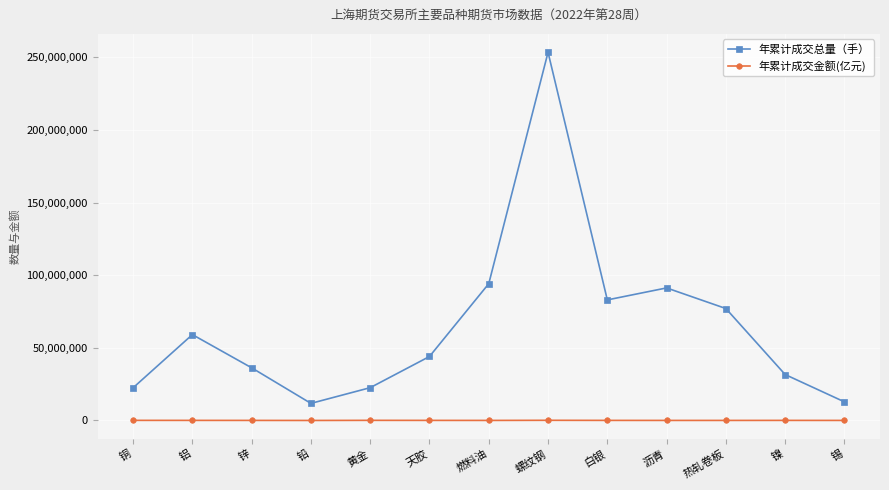

What is the label of the 13th point from the left?

锡